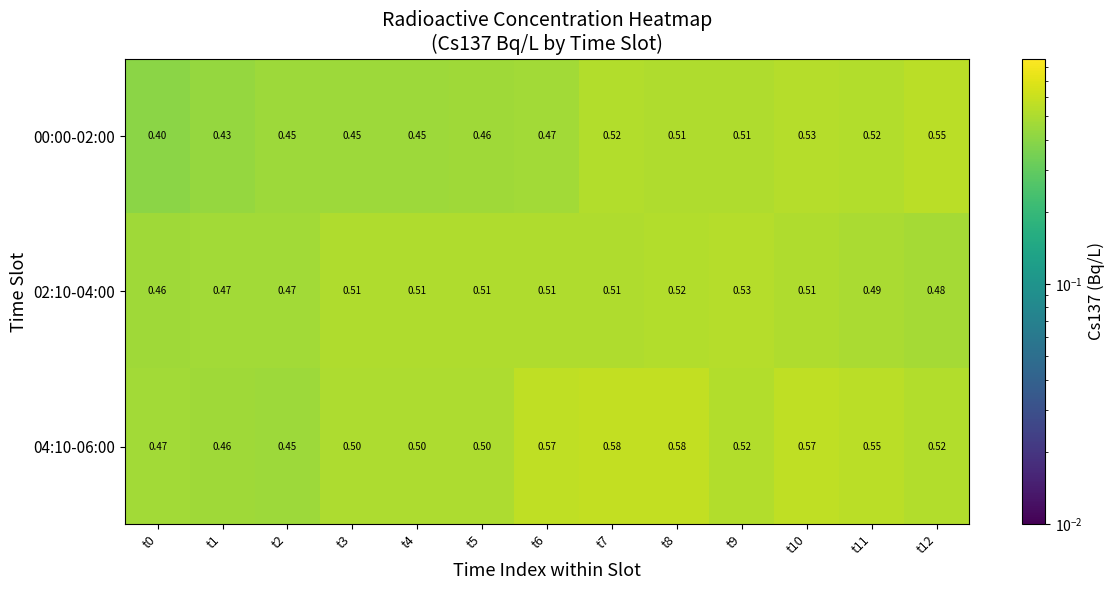

Is the value of 00:00-02:00 at t4 greater than the value of 02:10-04:00 at t8?

No